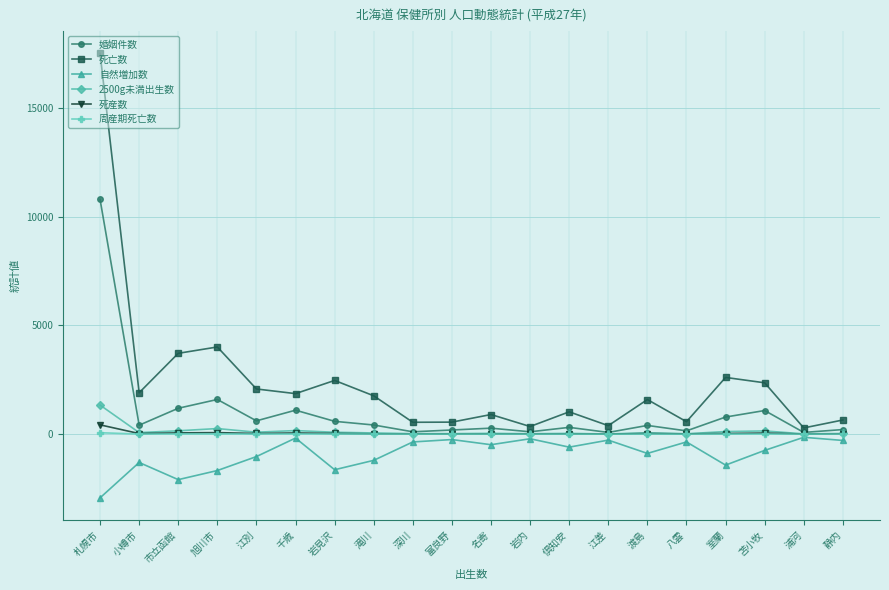

What position from the right is 江別?

16